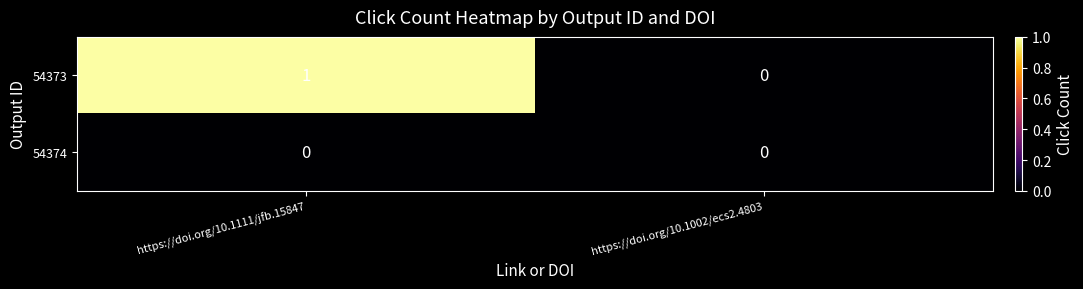

At which category is the sum across all series the highest?

https://doi.org/10.1111/jfb.15847